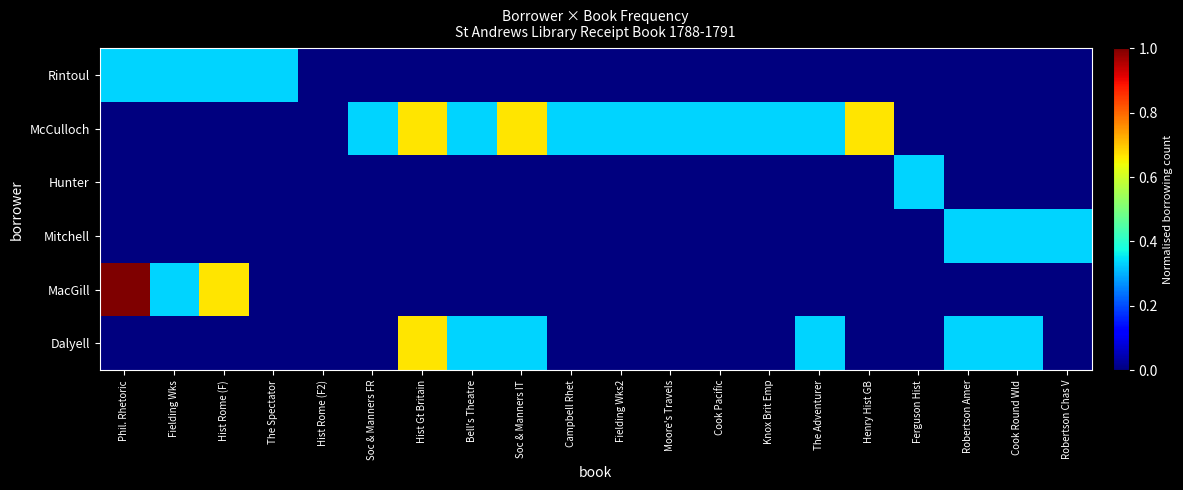

Which series changed the most between Soc & Manners FR and Bell's Theatre?

Dalyell